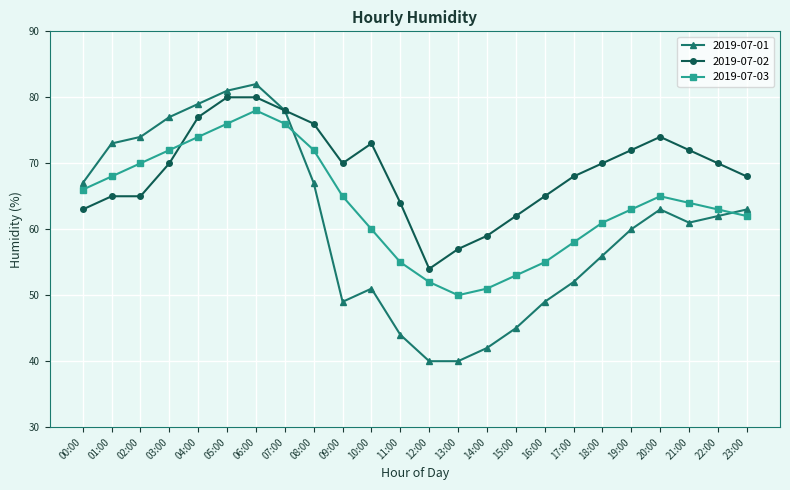

List the series in order of their overall mean, highest first.

2019-07-02, 2019-07-03, 2019-07-01